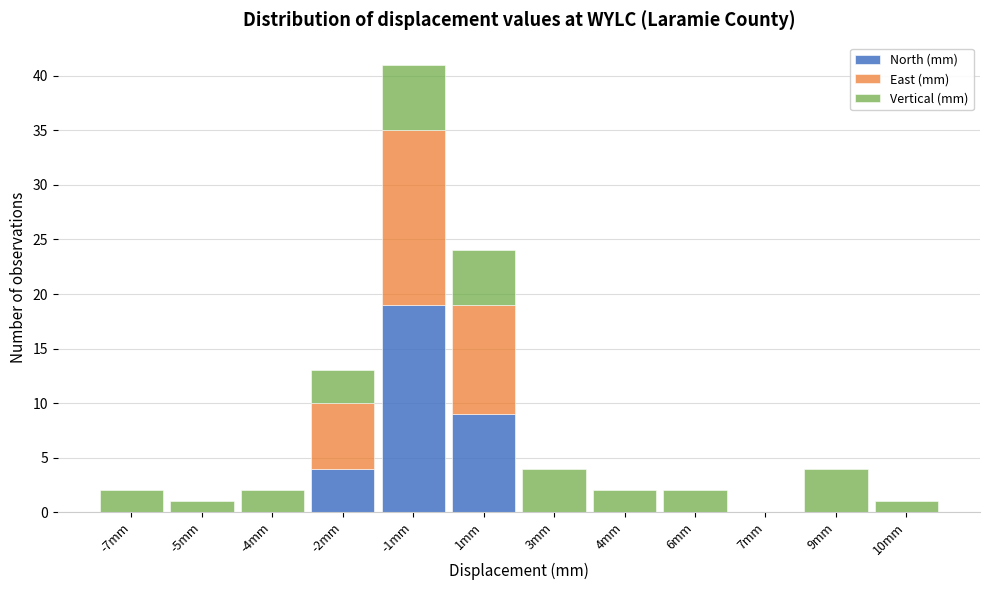

At which category is the sum across all series the highest?

-1mm